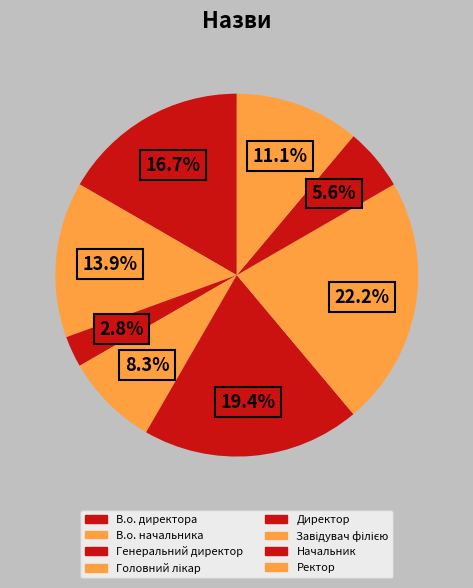

How many slices are in this pie chart?

8